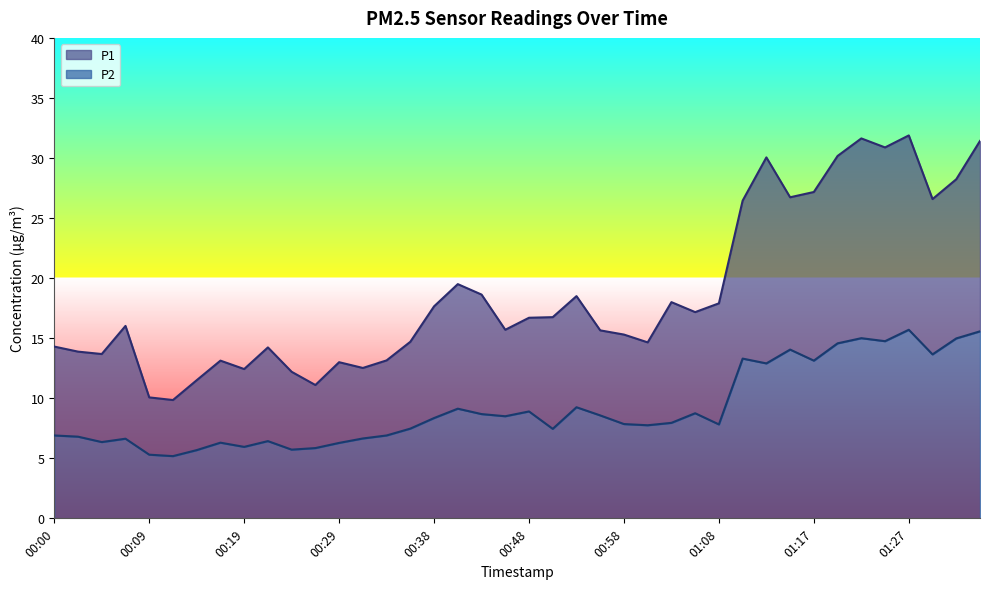

What is the total value across all series at 00:07?

22.6